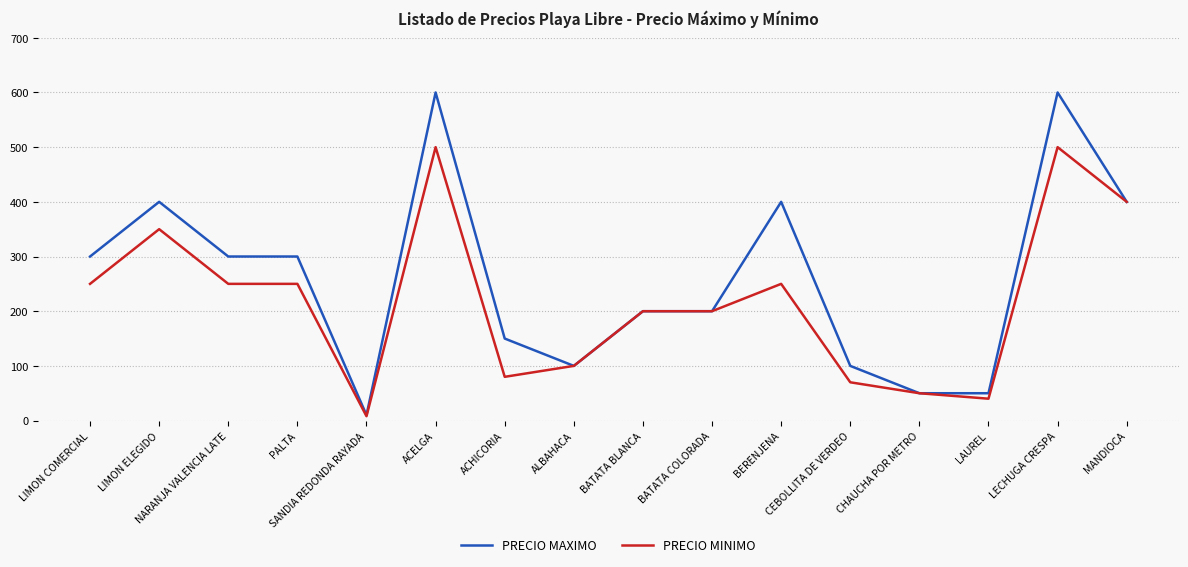

Rank the series by their maximum value, from highest to lowest.

PRECIO MAXIMO, PRECIO MINIMO